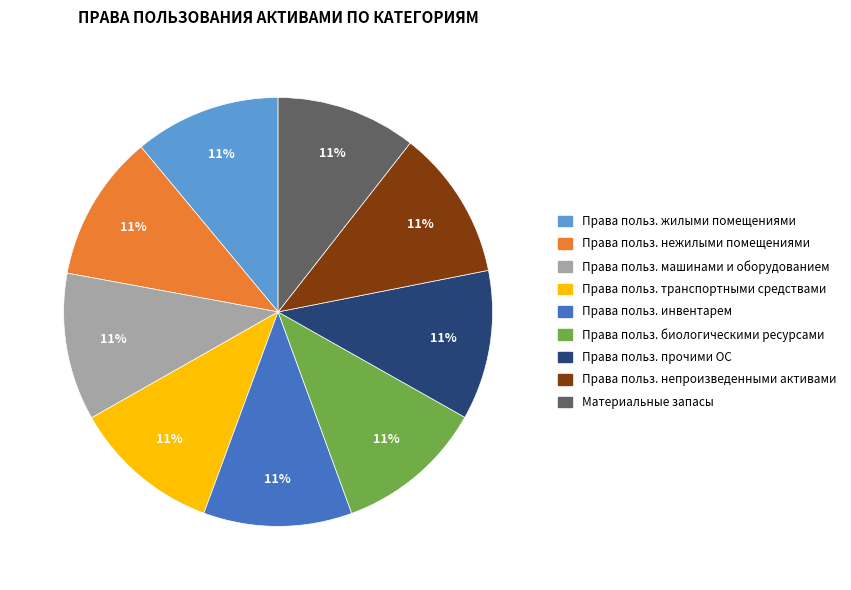

How many segments does this pie chart have?

9